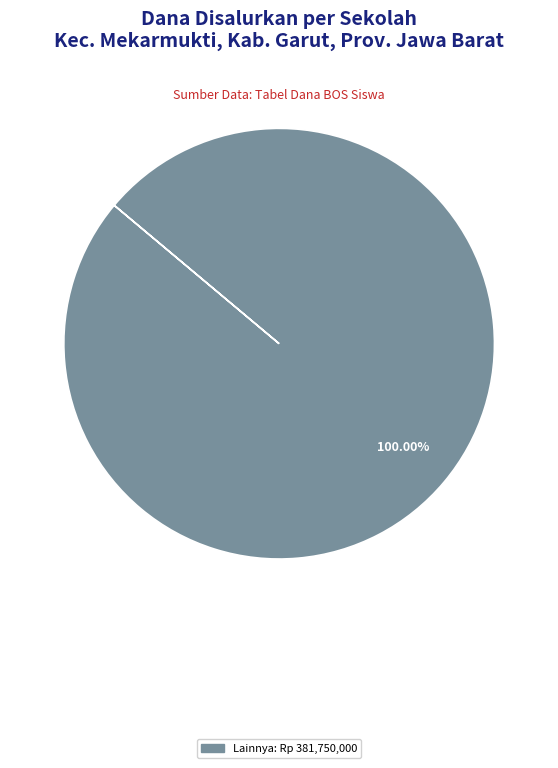

Is there a majority slice in this chart?

Yes